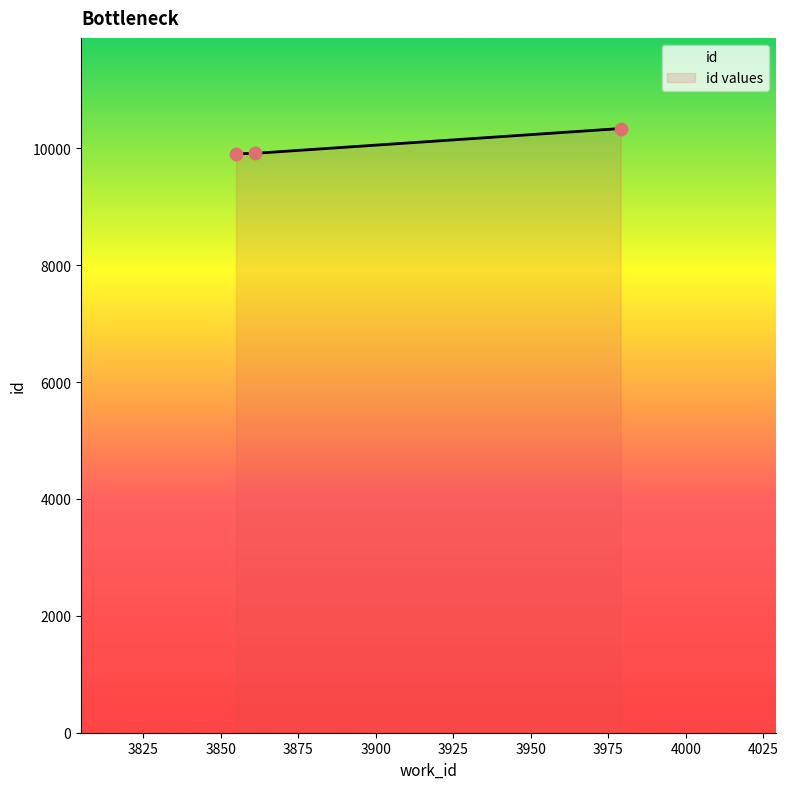

Between 3861 and 3855, which is larger?

3861